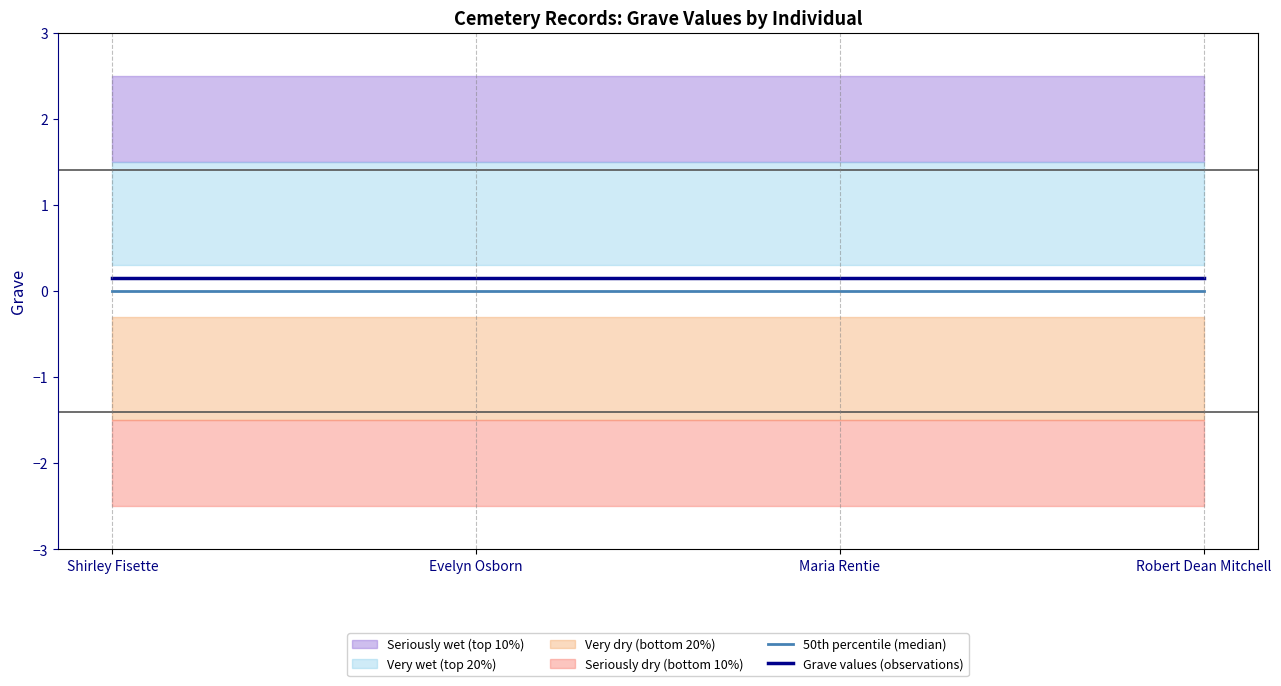

Between Maria Rentie and Robert Dean Mitchell, which series saw the biggest shift?

50th percentile (median)